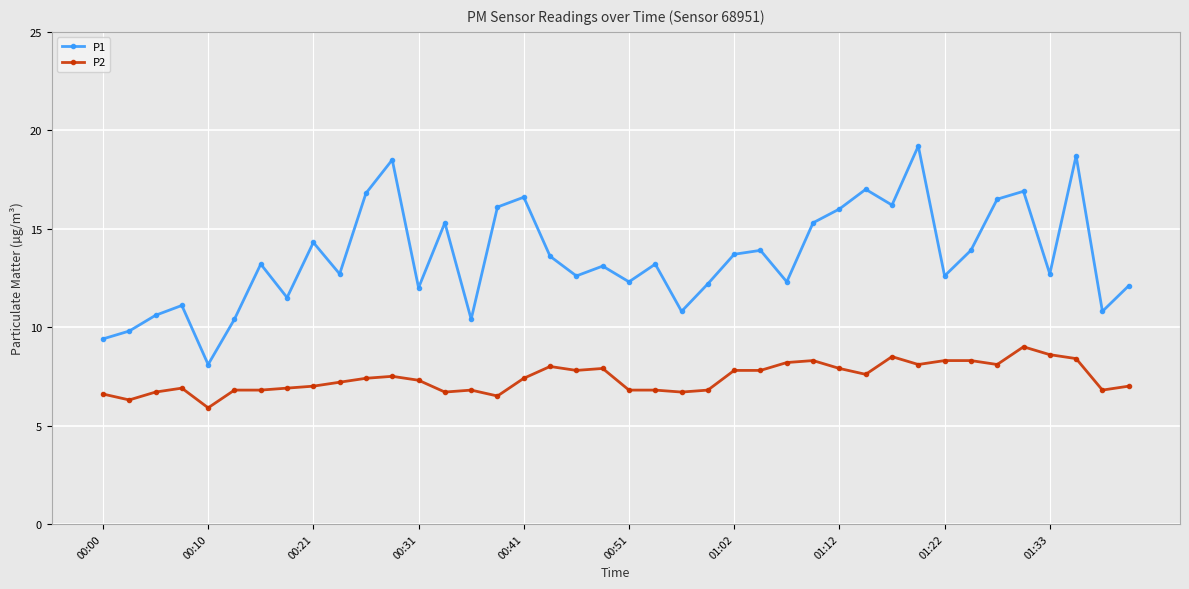

What is the value of the P2 point at the 10th from the left?

7.2